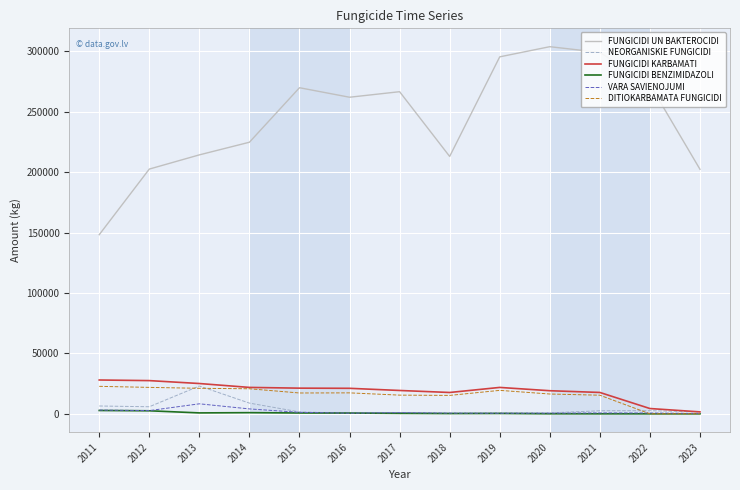

The value of FUNGICIDI KARBAMATI at 2020 is 32798.7. True or false?

False